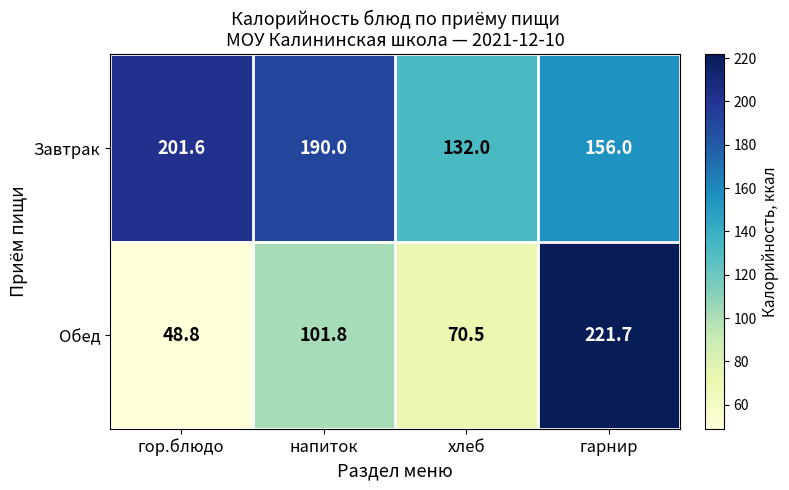

What is the sum of all Обед values?

442.8